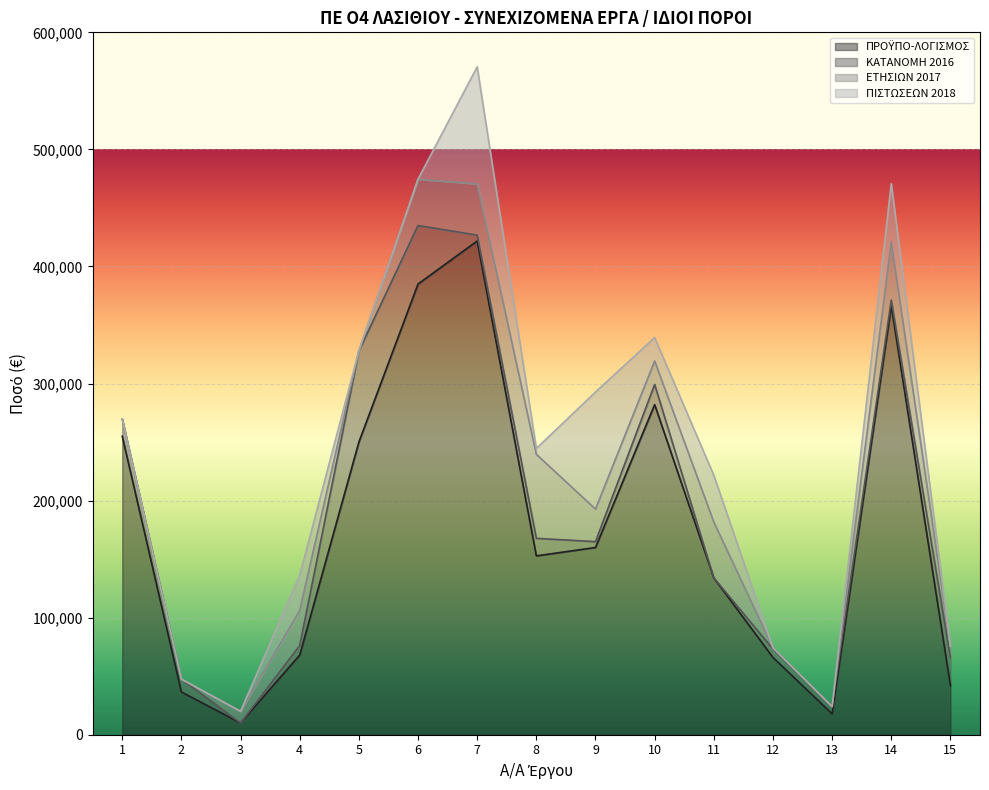

After their last crossing, which series has the higher values: ΚΑΤΑΝΟΜΗ 2016 or ΠΙΣΤΩΣΕΩΝ 2018?

ΚΑΤΑΝΟΜΗ 2016